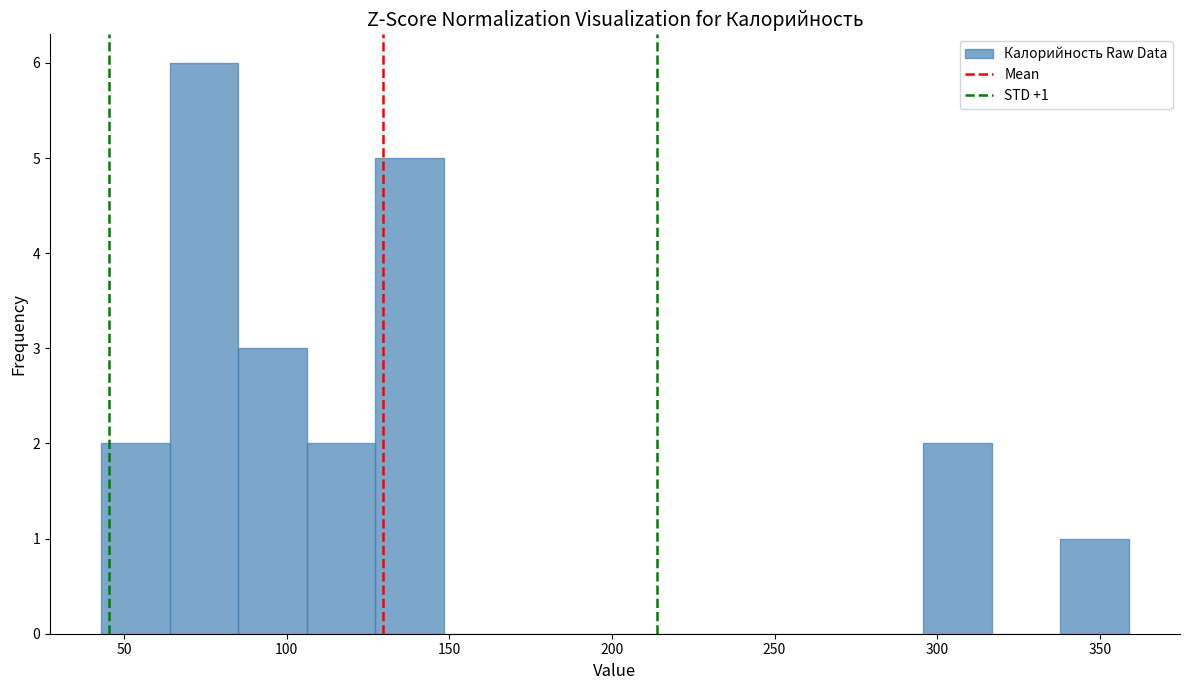

Over which range of the x-axis is the bar tallest?

65 to 85